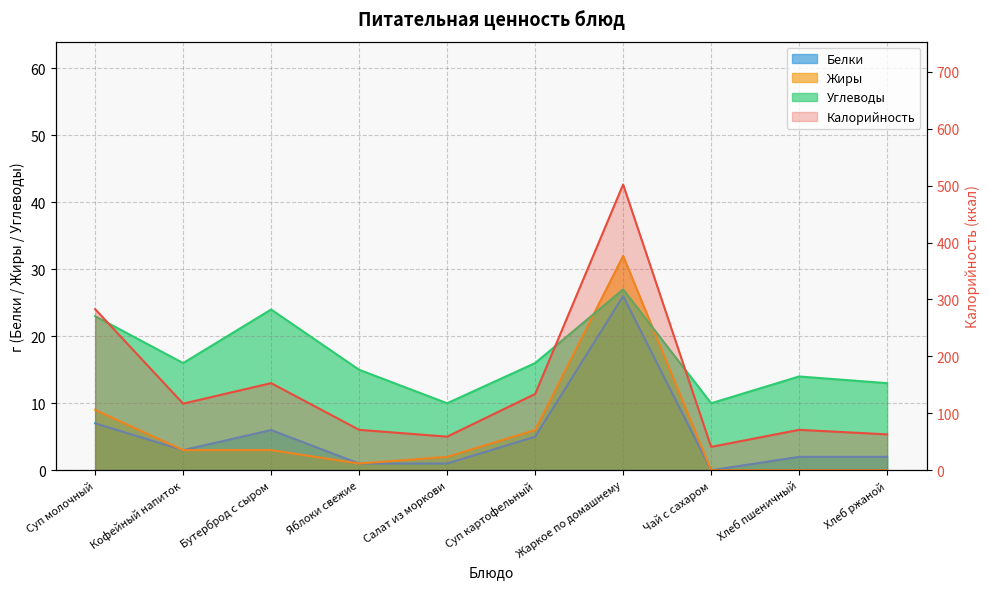

What are all the series names shown in the legend?

Калорийность, Белки, Жиры, Углеводы